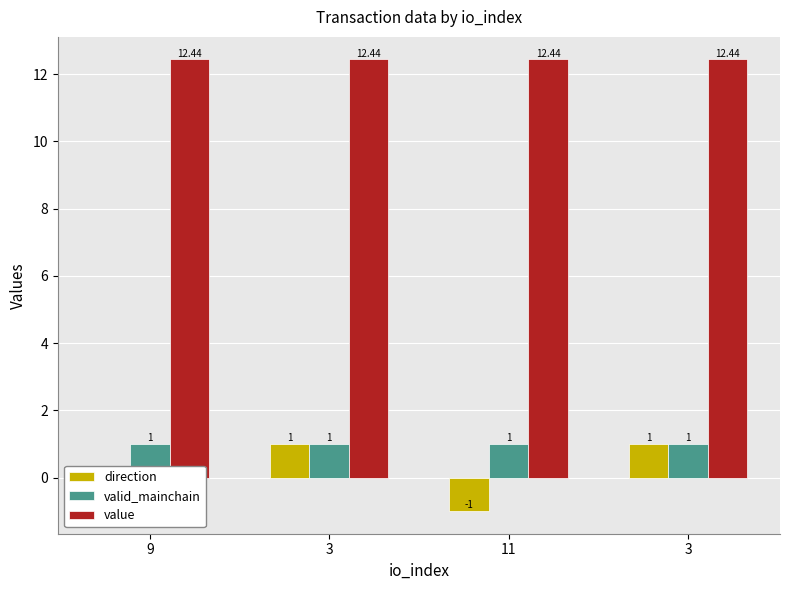

At which label does value reach its minimum?

9